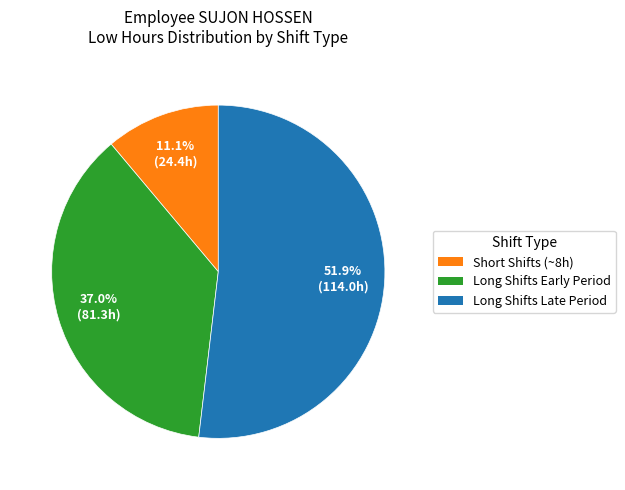

Does any single category account for the majority?

Yes